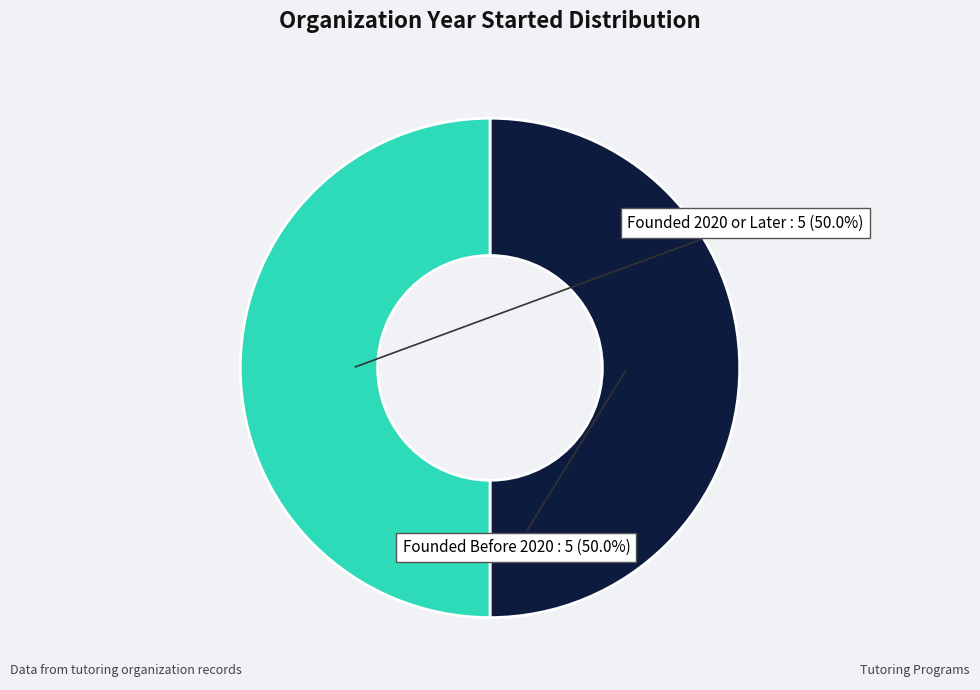

Count the number of slices in the pie.

2